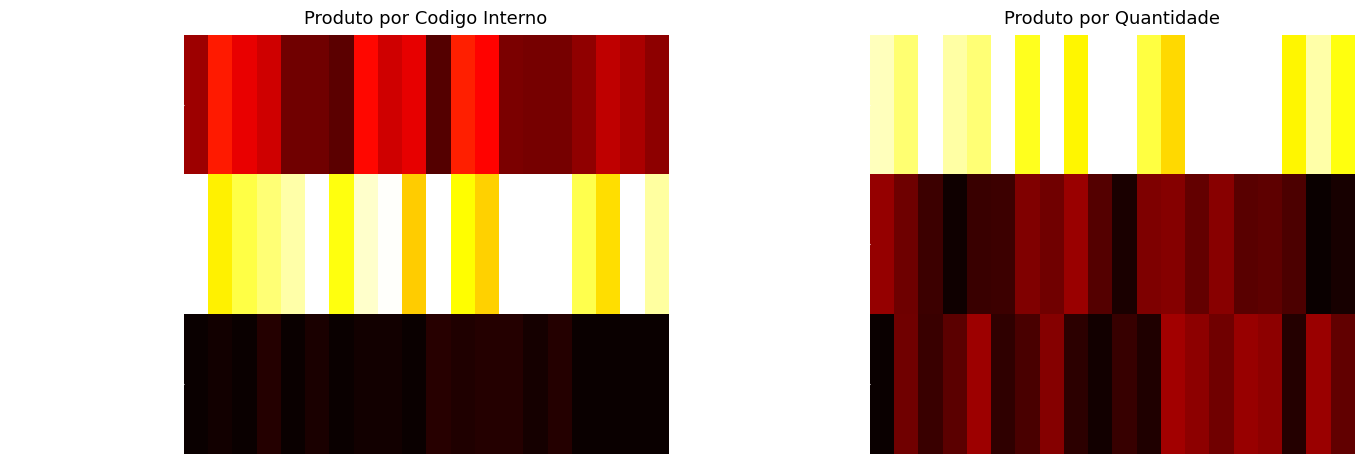

Which series has the largest total across all categories?

VALVULA 21500184 ALMATEC